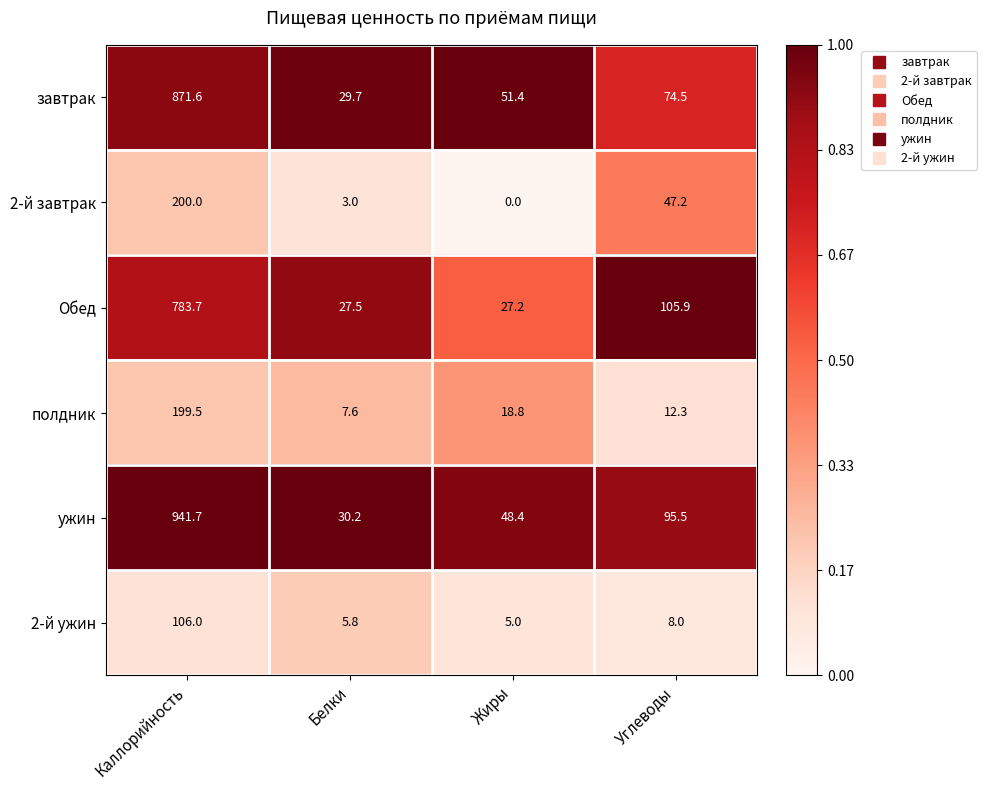

What is the greatest value displayed?

941.7